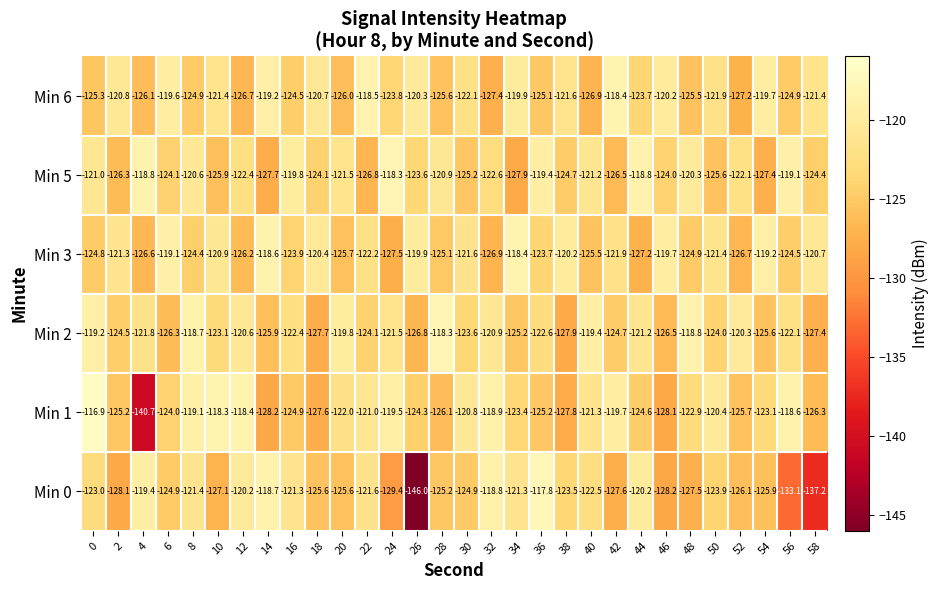

Which label corresponds to the smallest value in the chart?

26